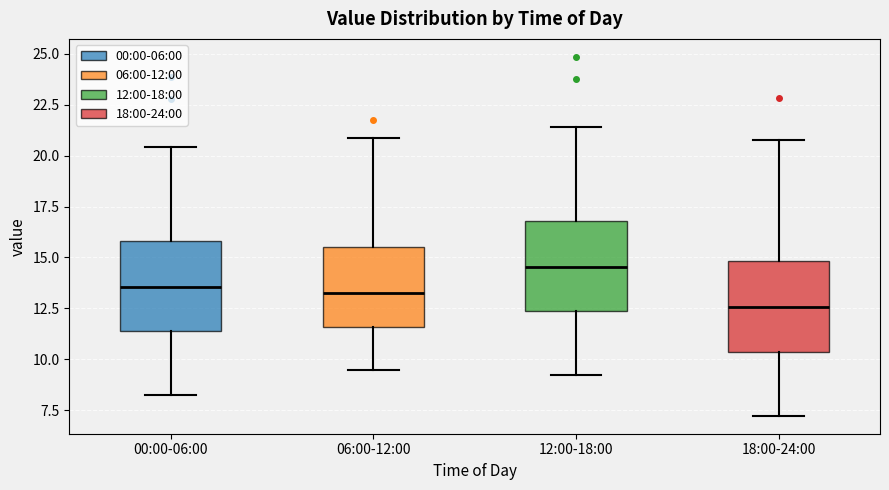

Where does the median line of the box for 12:00-18:00 sit on the y-axis? The values are not printed on the chart, so give them approximately, as read against the axis.

14.5